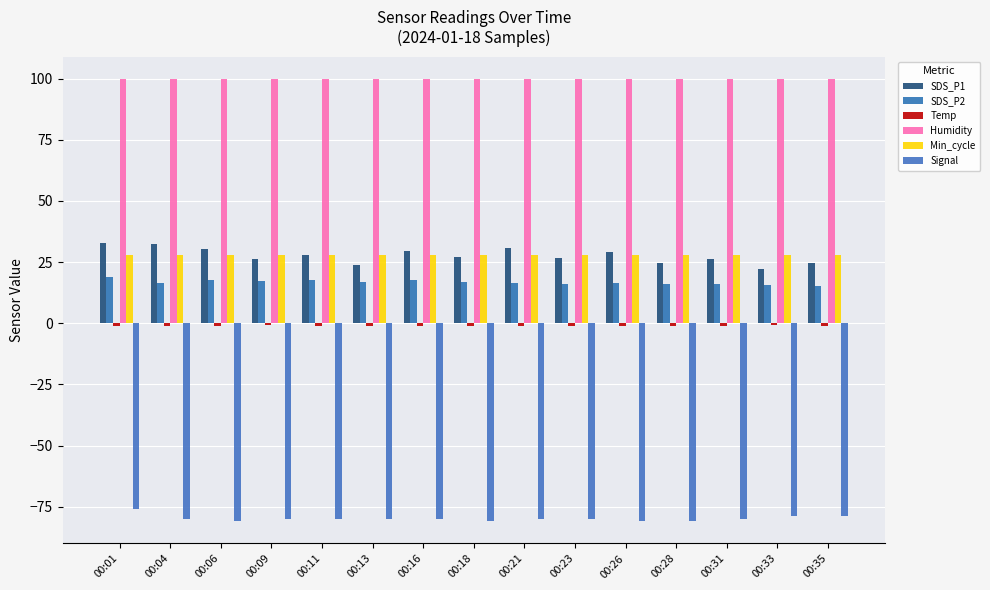

Where is SDS_P1 nearest to the value 27?

00:18